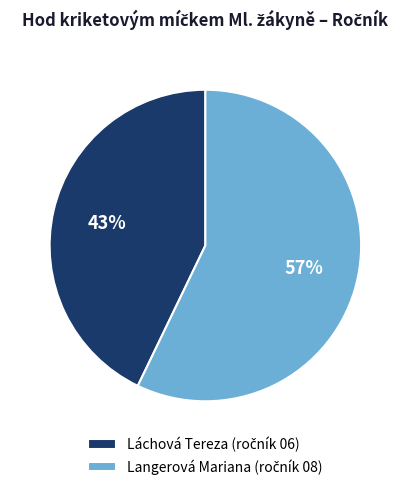

What is the largest slice in the pie chart?

Langerová Mariana